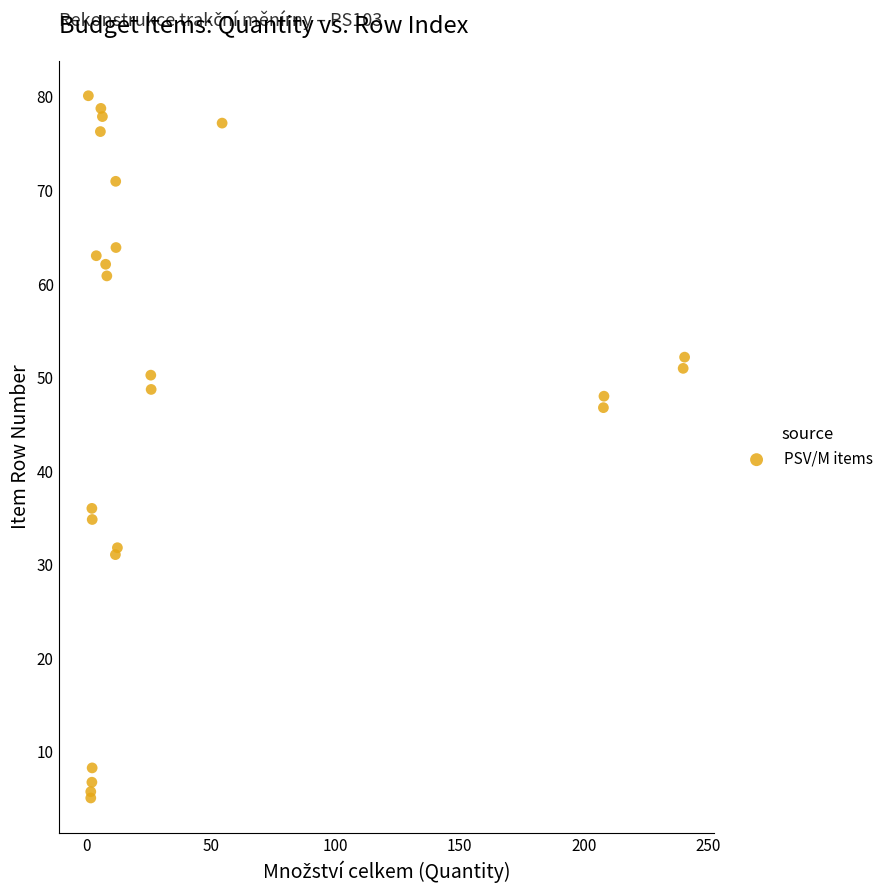

What Y value in the scatter plot is closest to 42?

46.8